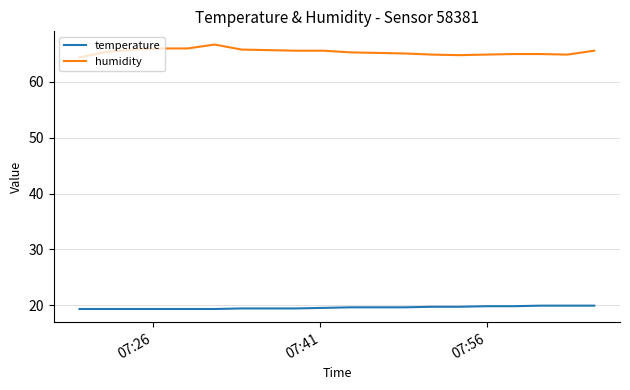

List the series in order of their peak value, lowest first.

temperature, humidity